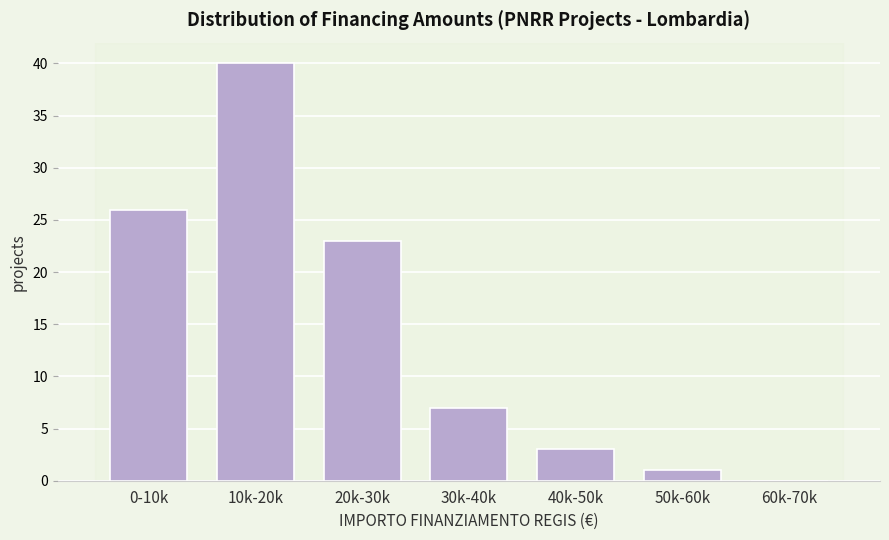

Reading left to right, list all the values displayed in this chart.

0-10k=26	10k-20k=40	20k-30k=23	30k-40k=7	40k-50k=3	50k-60k=1	60k-70k=0